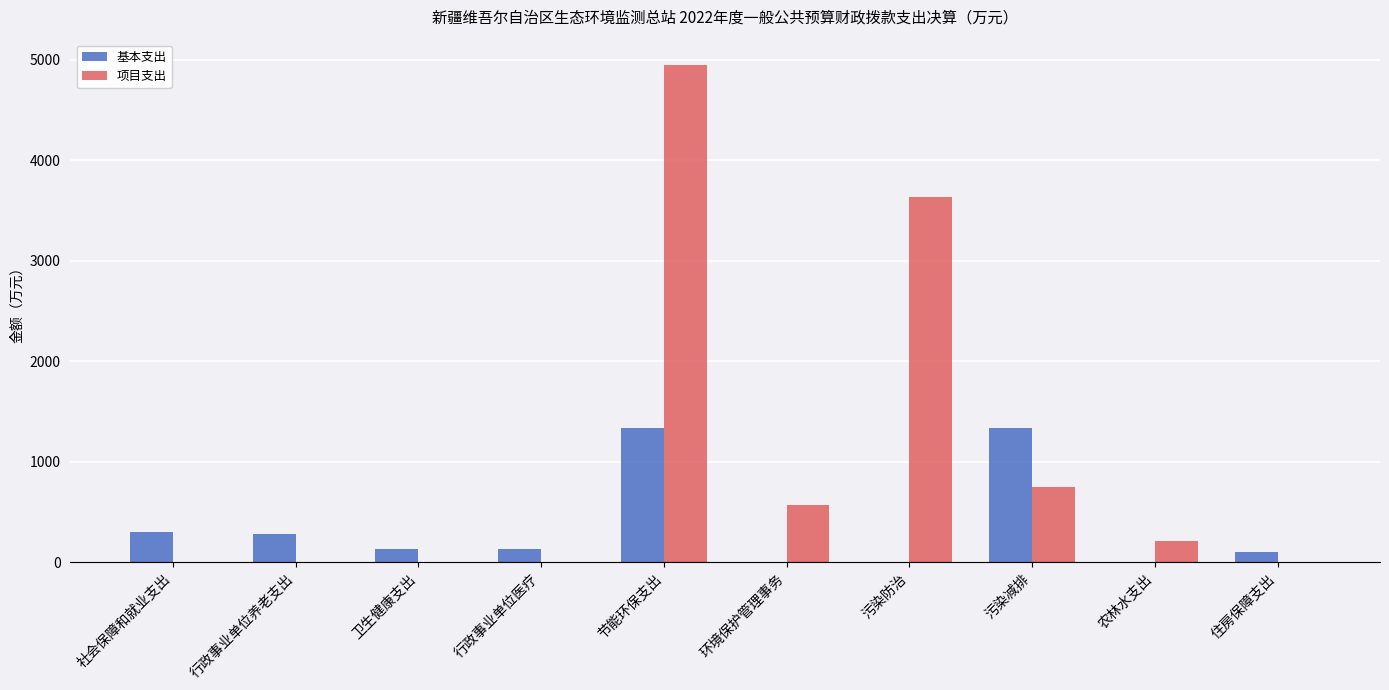

Which category has the highest value across all series?

节能环保支出